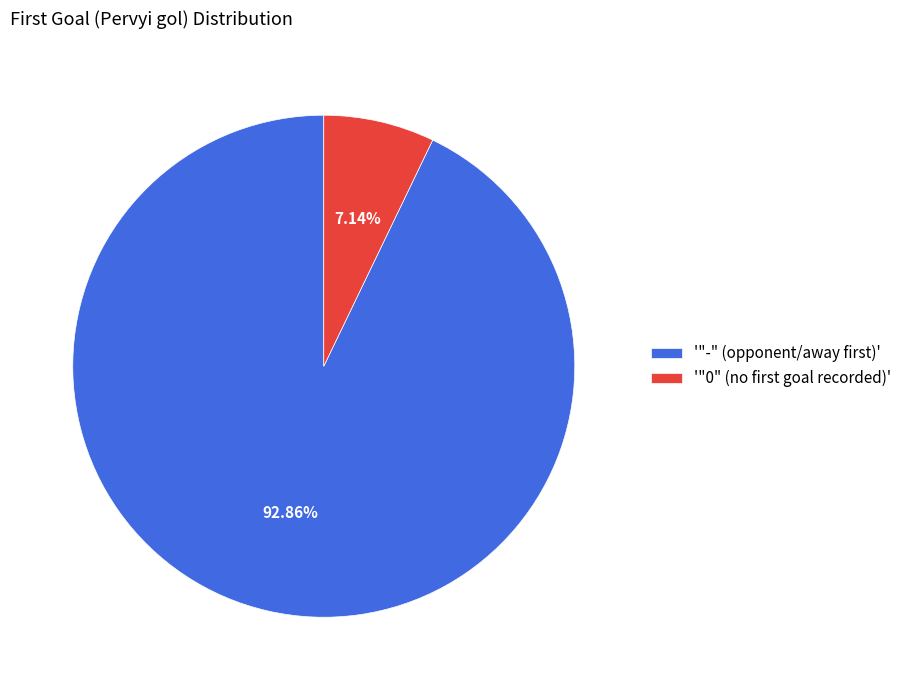

Rank the categories by value from lowest to highest.

'"0" (no first goal recorded)', '"-" (opponent/away first)'